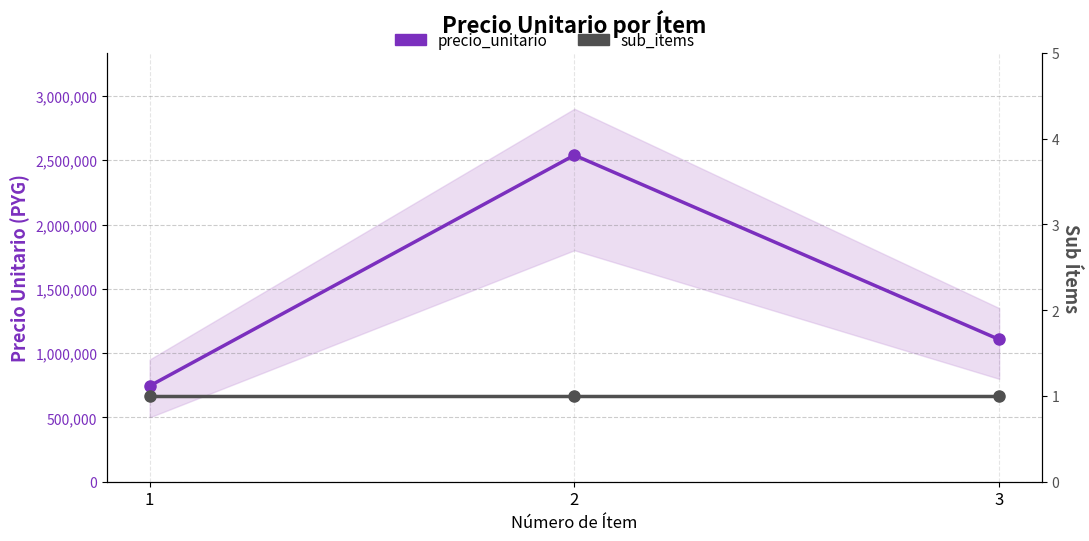

True or false: sub_items has a value of 1 at 3.

False